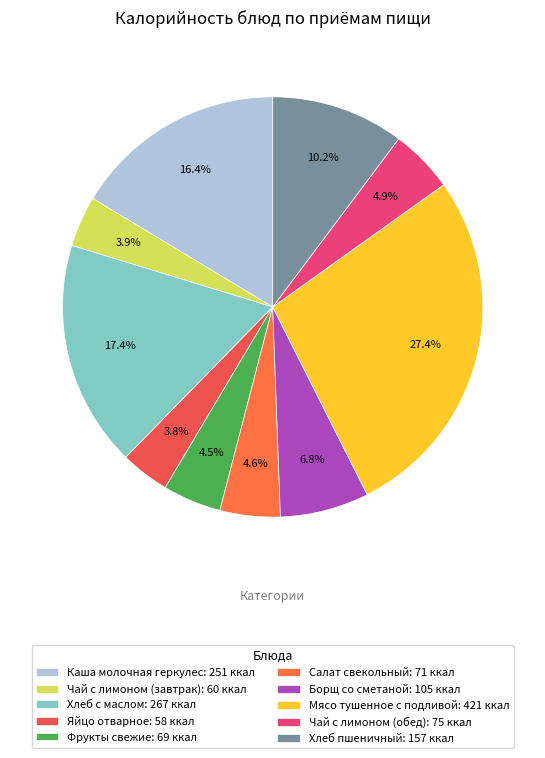

Which has a higher value, Хлеб пшеничный or Хлеб с маслом?

Хлеб с маслом